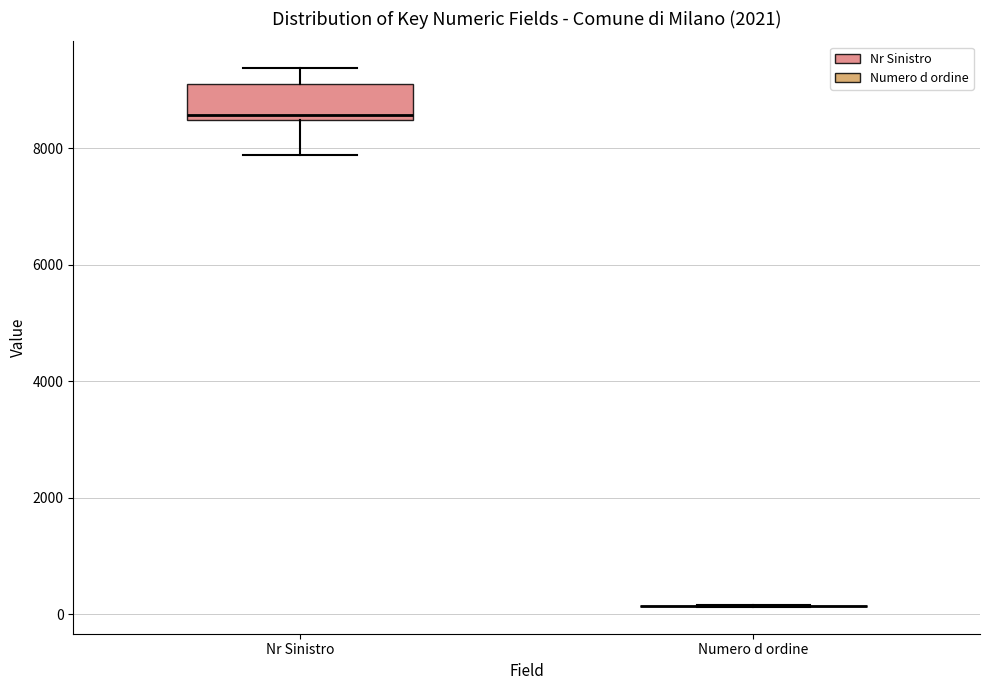

Reading left to right, transcribe this box plot: for each box, give where its median line is, the range the box spans, and where its two whiskers end, as read against the y-axis. The values are not printed on the chart, so give them approximately, as read against the axis.

Nr Sinistro: median 8600, box 8400 to 9200, whiskers 7800 to 9400
Numero d ordine: box collapsed to a line at 200, whiskers 200 to 200